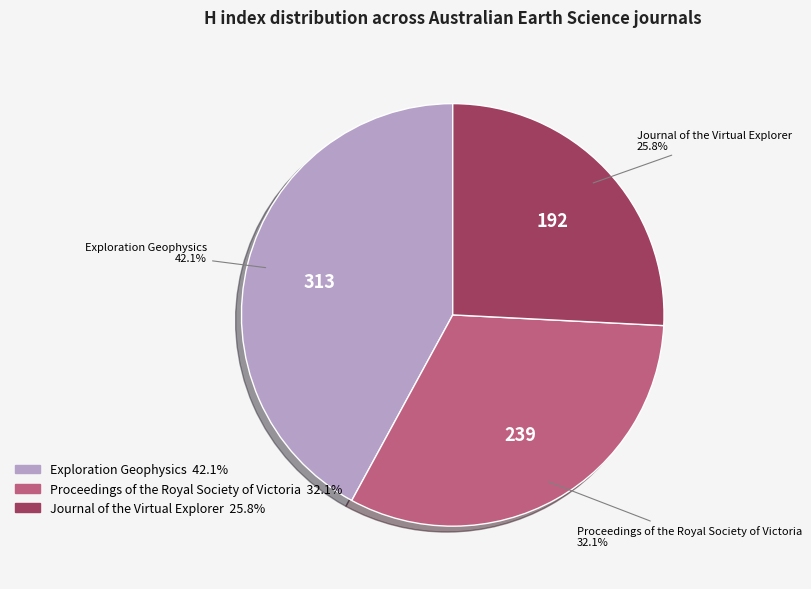

Rank the categories by value from lowest to highest.

Journal of the Virtual Explorer, Proceedings of the Royal Society of Victoria, Exploration Geophysics